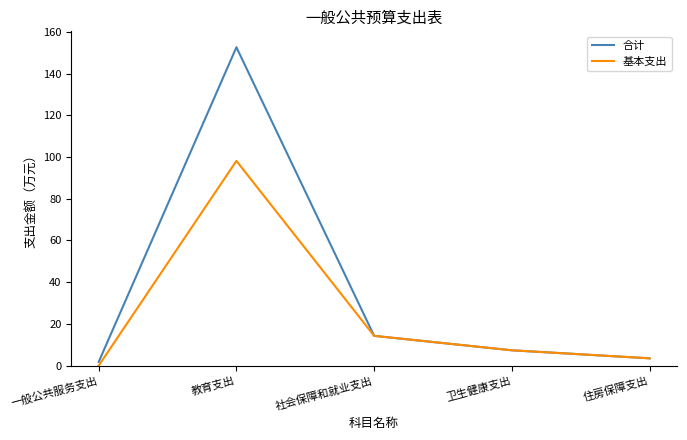

Is this an area chart (filled region under the line)?

No